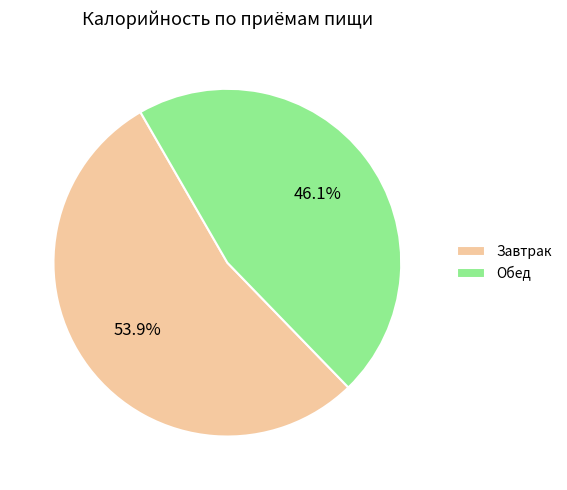

What is the largest slice in the pie chart?

Завтрак